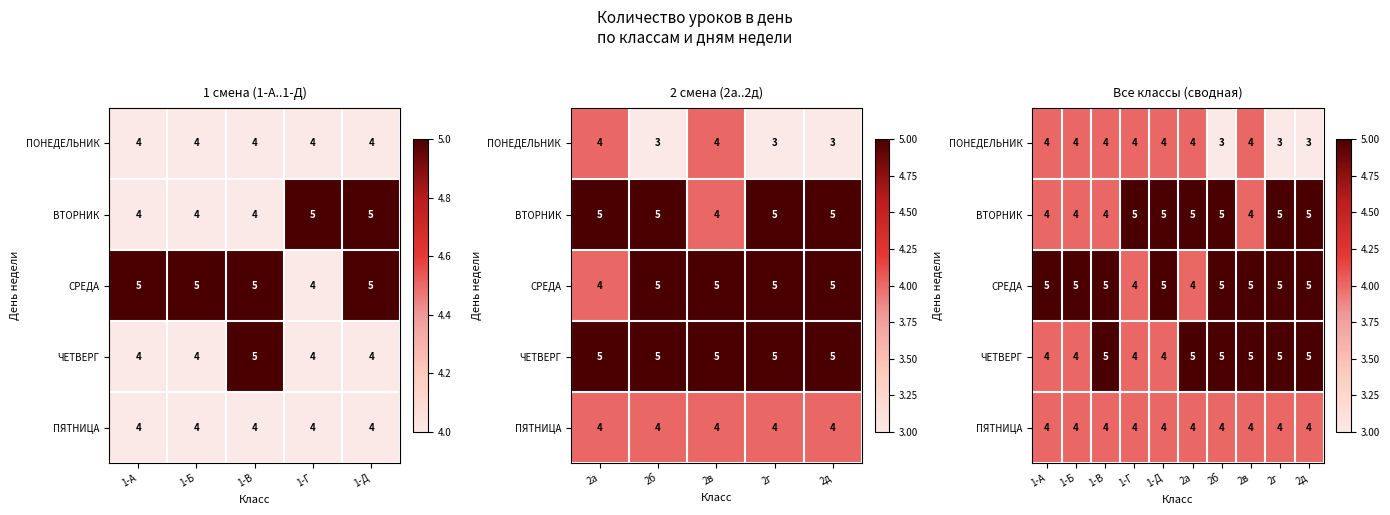

At 2г, list the series in order from smallest to largest.

ПОНЕДЕЛЬНИК, ПЯТНИЦА, ВТОРНИК, СРЕДА, ЧЕТВЕРГ